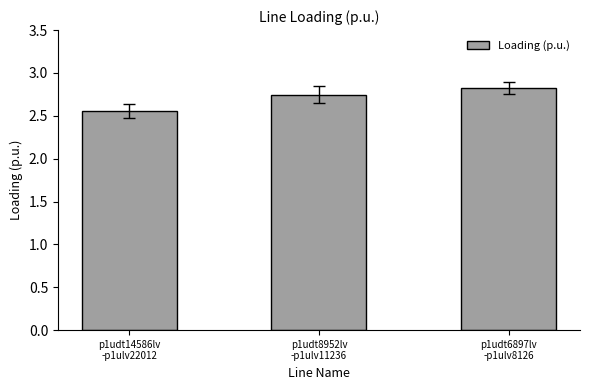

Which category has the lowest value across all series?

p1udt14586lv
-p1ulv22012